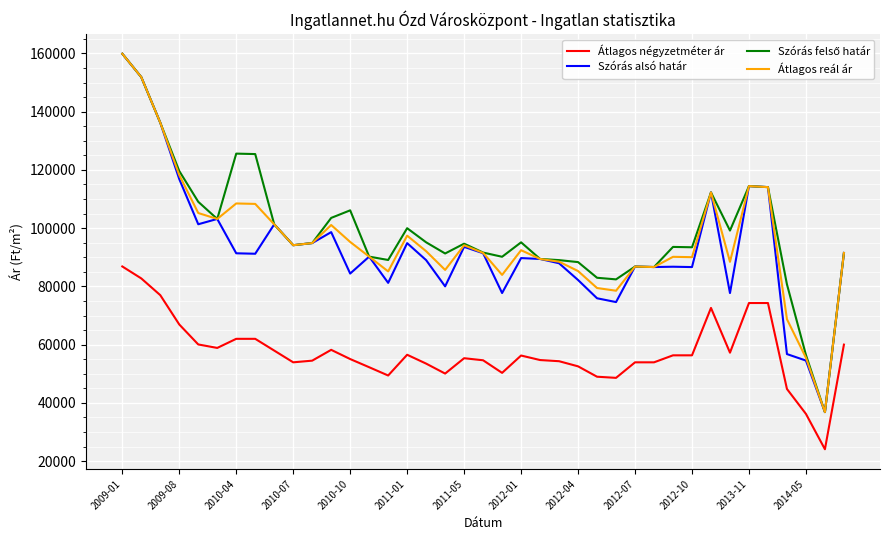

True or false: Átlagos négyzetméter ár and Átlagos reál ár intersect in this chart.

False